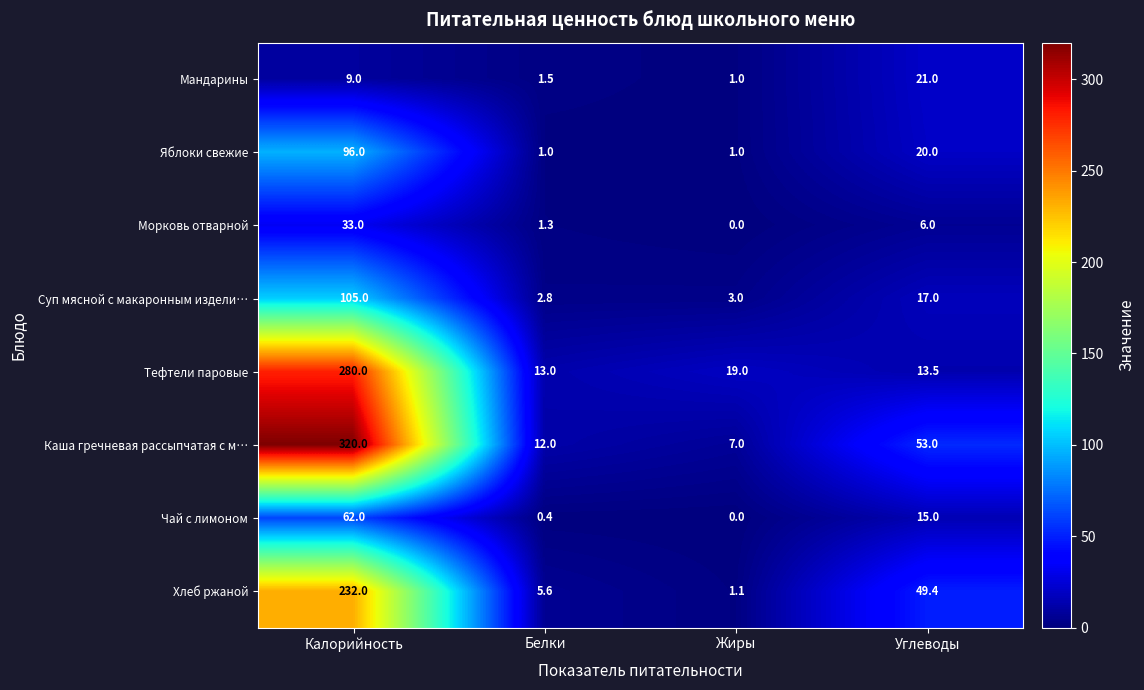

Which category has the lowest value across all series?

Жиры